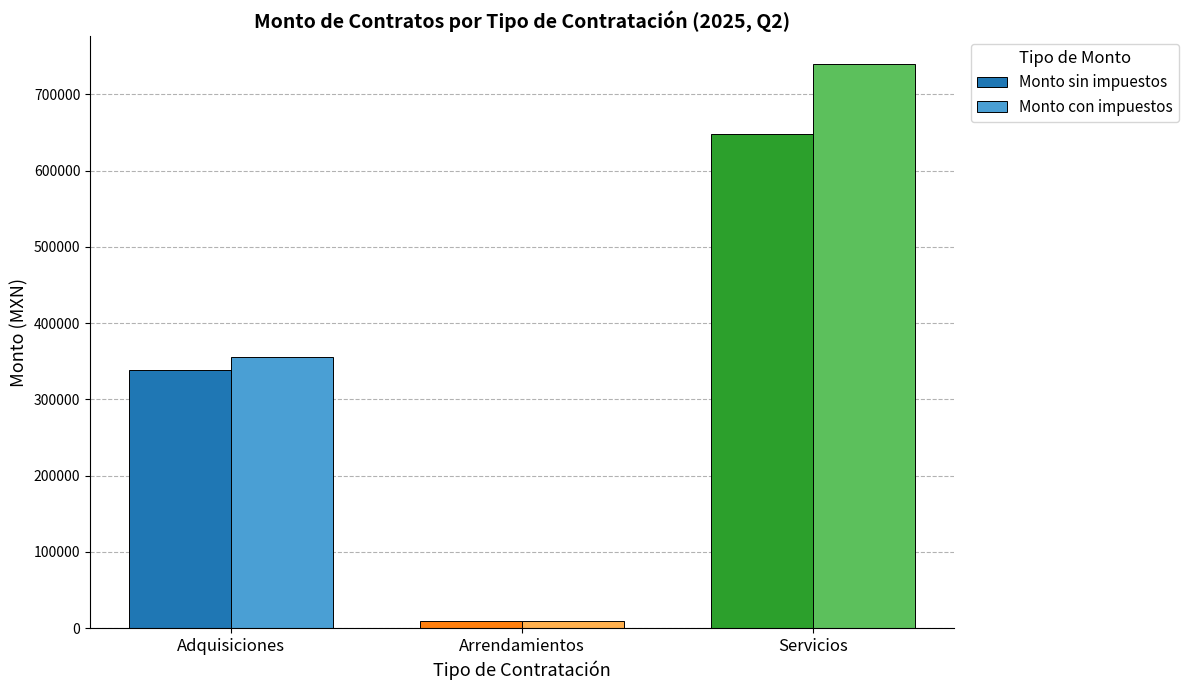

Which series changed the most between Arrendamientos and Servicios?

Monto con impuestos